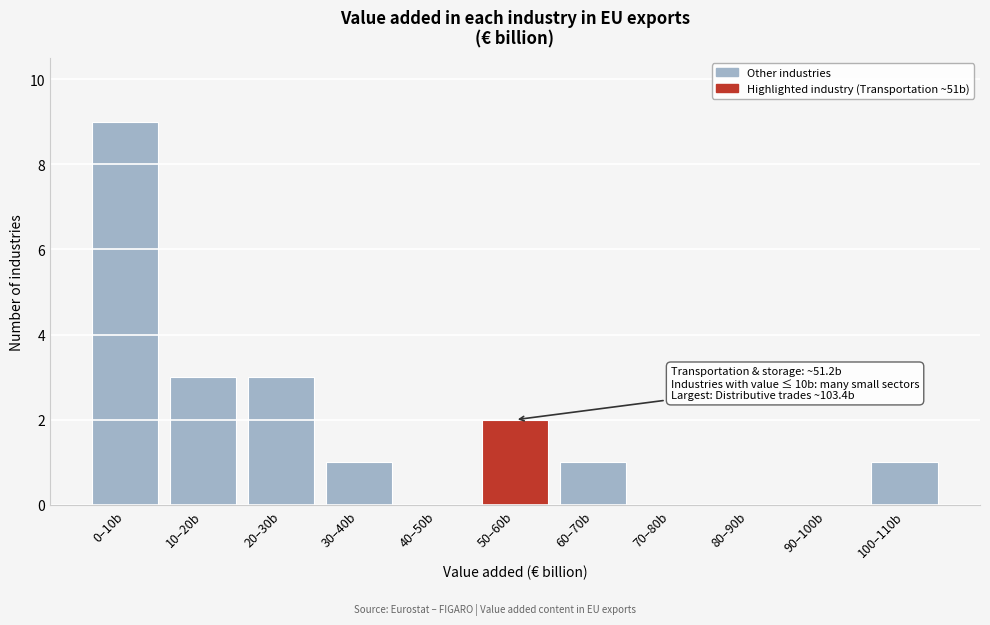

Reading left to right, extract all data points from this chart.

0–10b=9	10–20b=3	20–30b=3	30–40b=1	40–50b=0	50–60b=2	60–70b=1	70–80b=0	80–90b=0	90–100b=0	100–110b=1